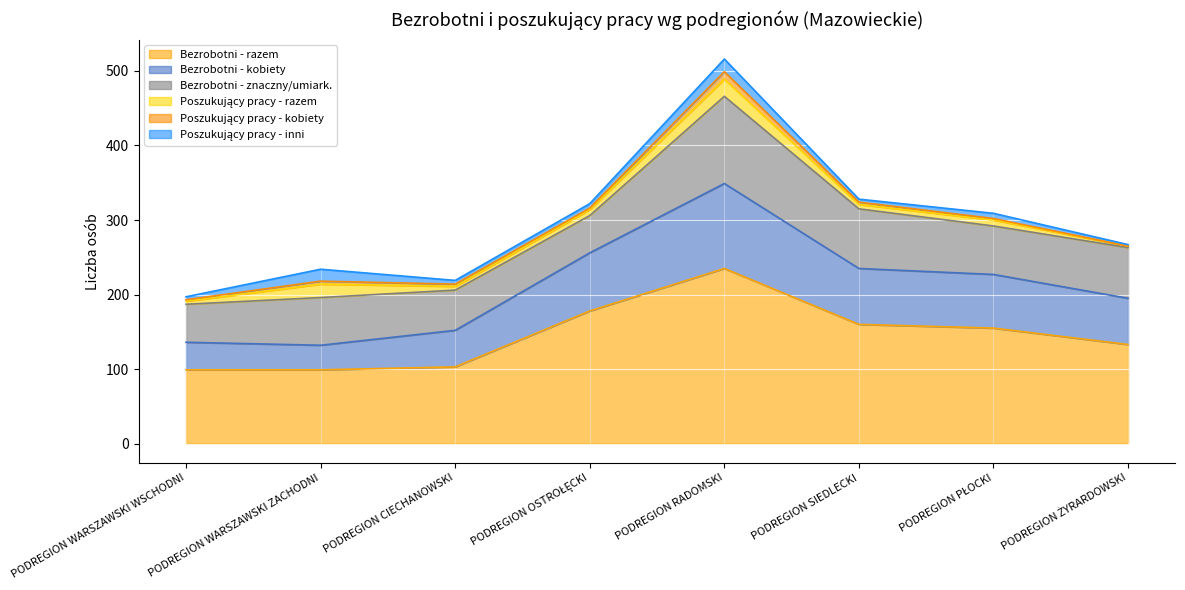

True or false: Bezrobotni - razem and Poszukujący pracy - razem intersect in this chart.

False